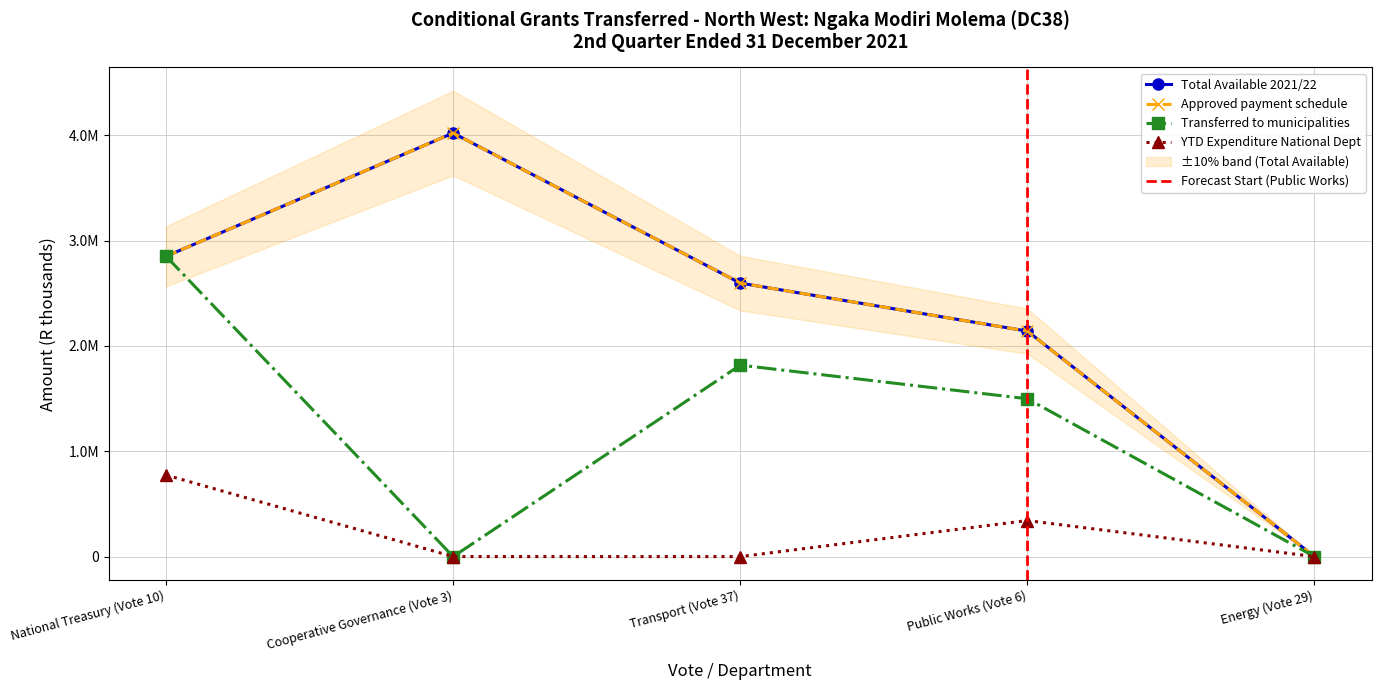

The Total Available 2021/22 series shows 2850000 at National Treasury (Vote 10). True or false?

True